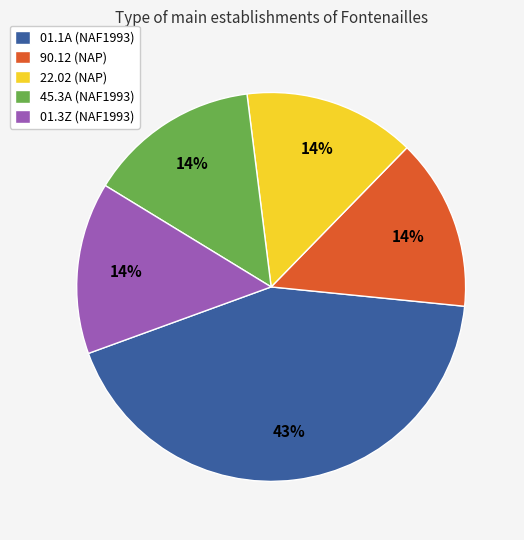

Which slice is the largest?

01.1A (NAF1993)